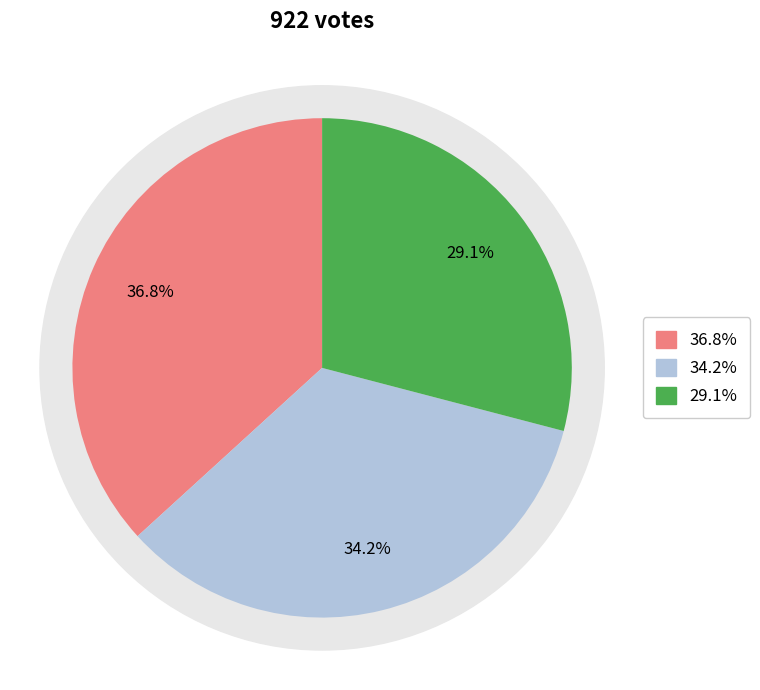

The Sutton slice represents 29% of the pie. True or false?

True